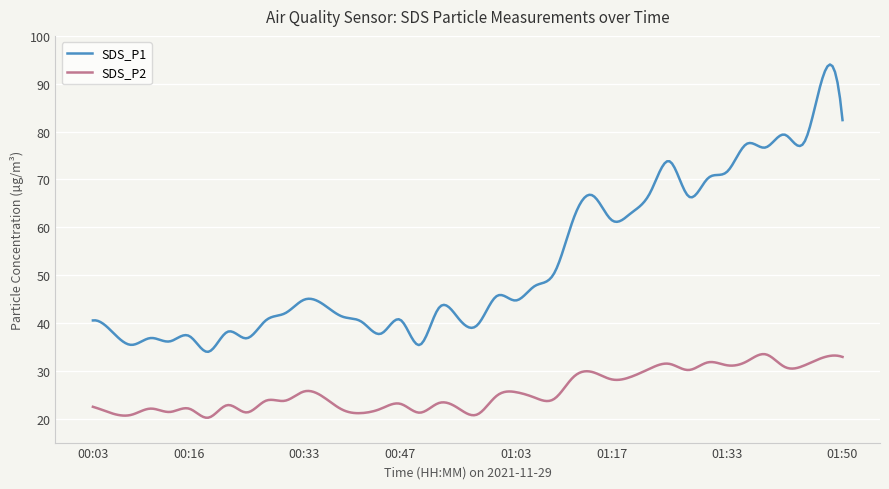

What is the minimum value for SDS_P2?

20.2